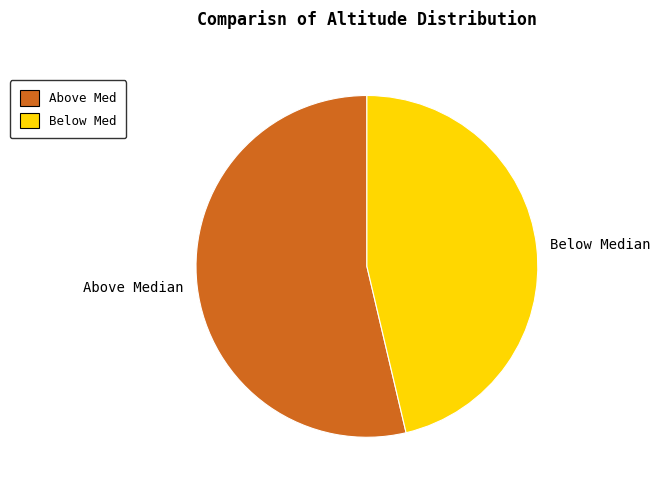

True or false: Above Median accounts for 54% of the total.

True